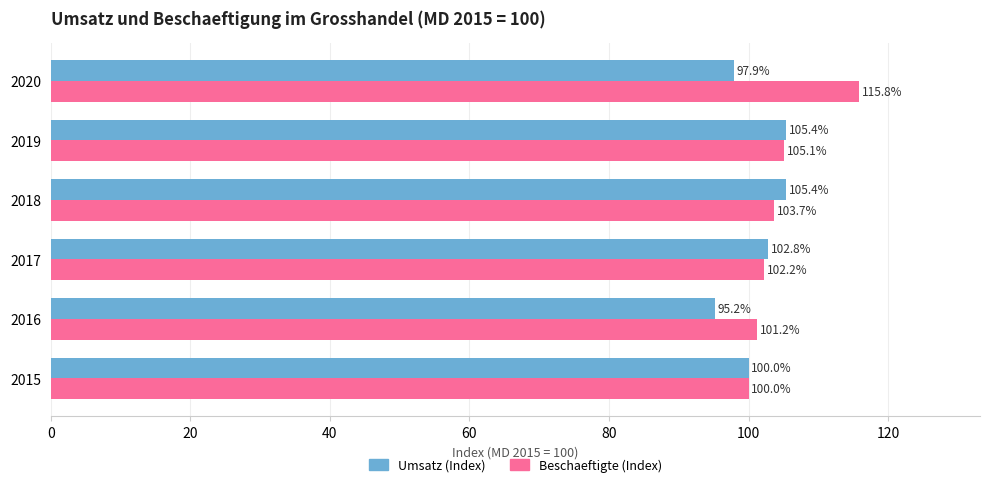

Which series has the largest range (max minus min)?

Beschaeftigte (Index)